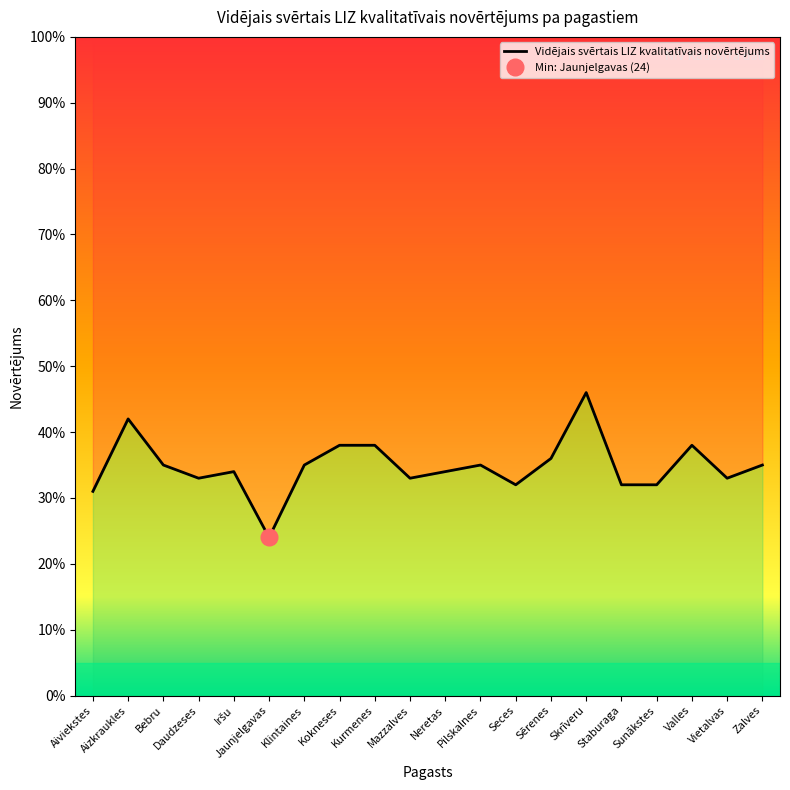

True or false: the data shows 49 at Staburaga.

False